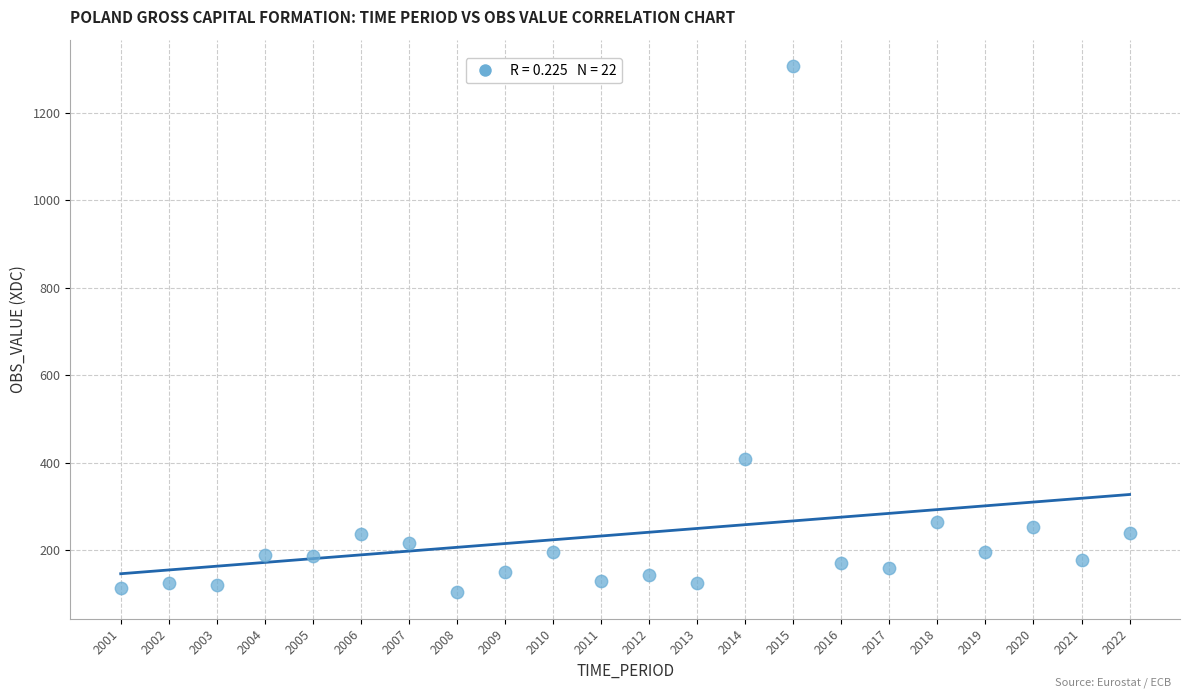

What is the range of X values (max minus min)?

21.0